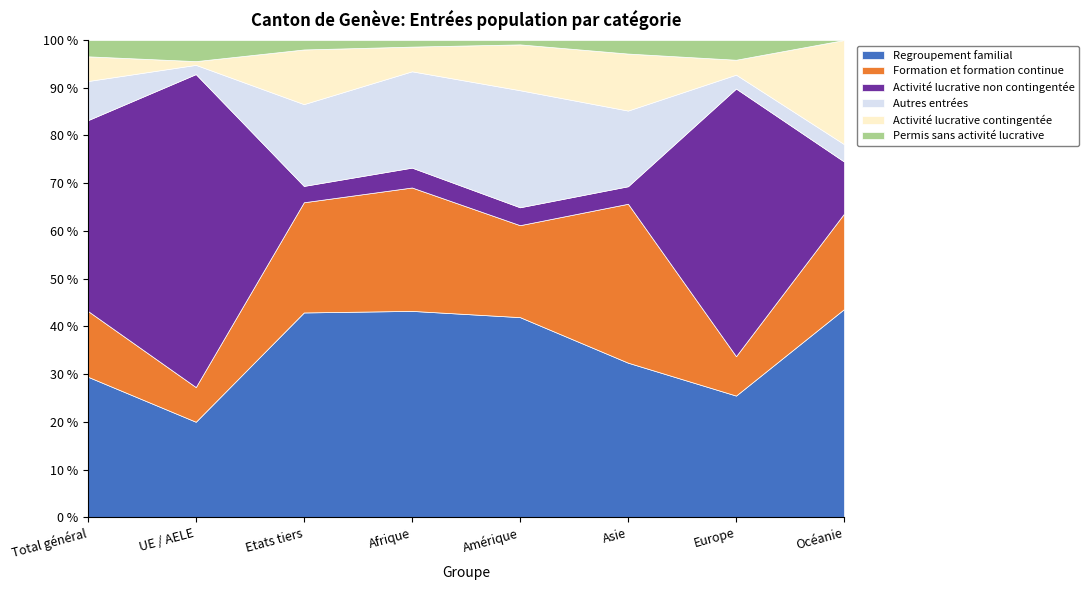

Rank the series at Afrique from lowest to highest value.

Permis sans activité lucrative, Activité lucrative non contingentée, Activité lucrative contingentée, Autres entrées, Formation et formation continue, Regroupement familial